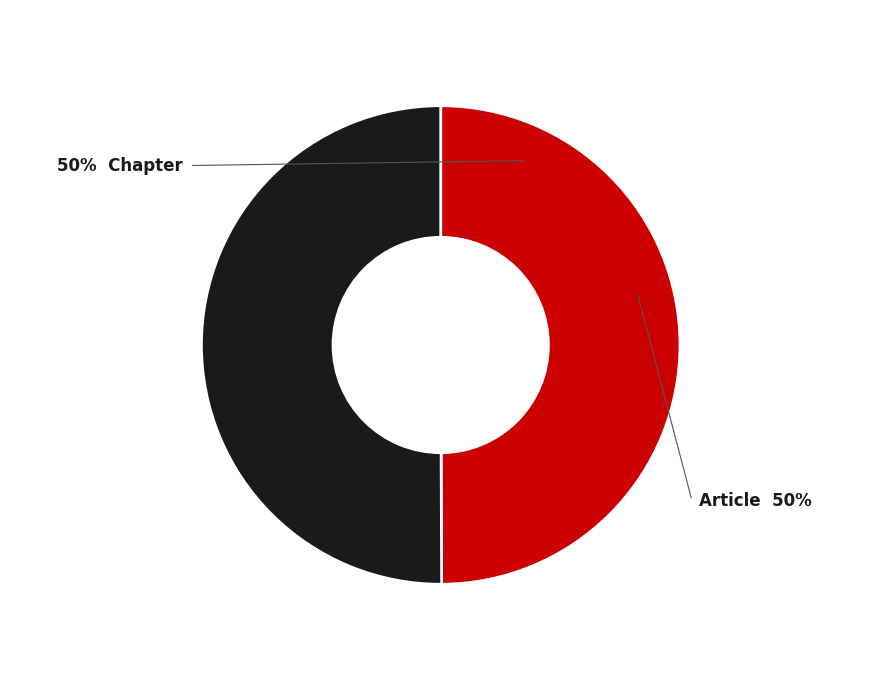

Which category has the biggest portion of the pie?

Article